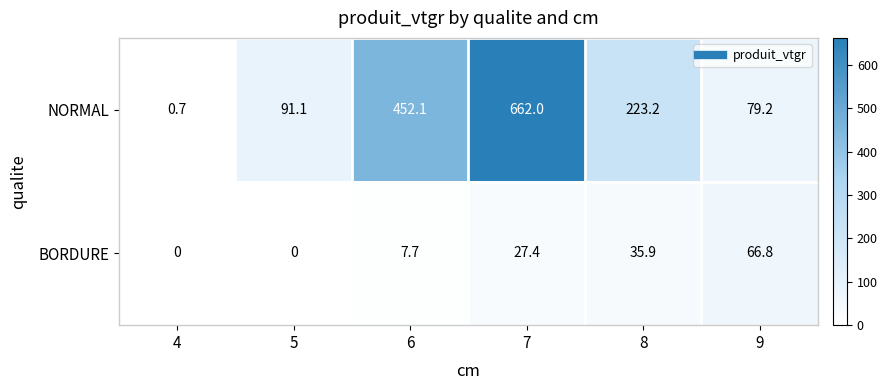

What is the lowest value of the NORMAL series?

0.7